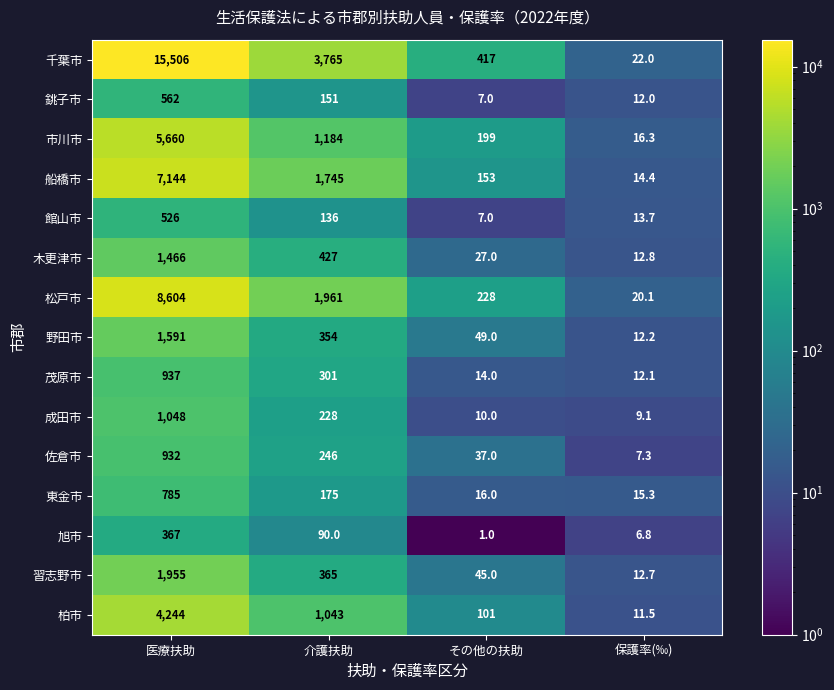

At which category is the sum across all series the highest?

医療扶助